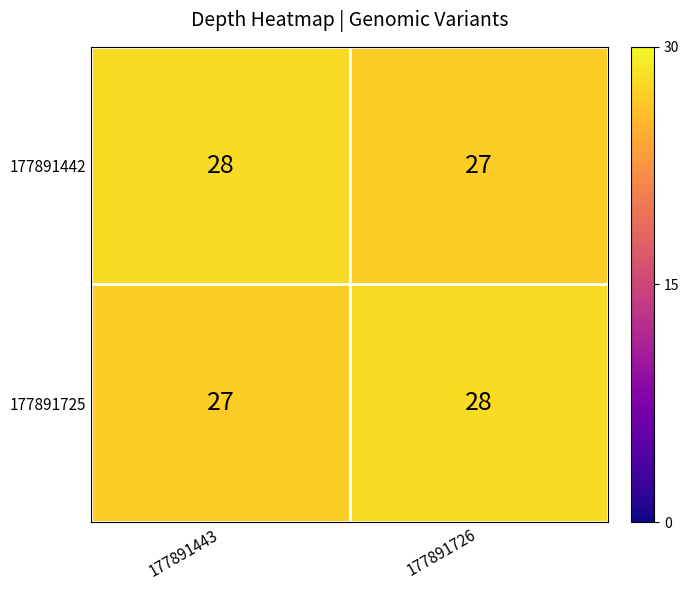

The value of 177891725 at 177891726 is 9. True or false?

False